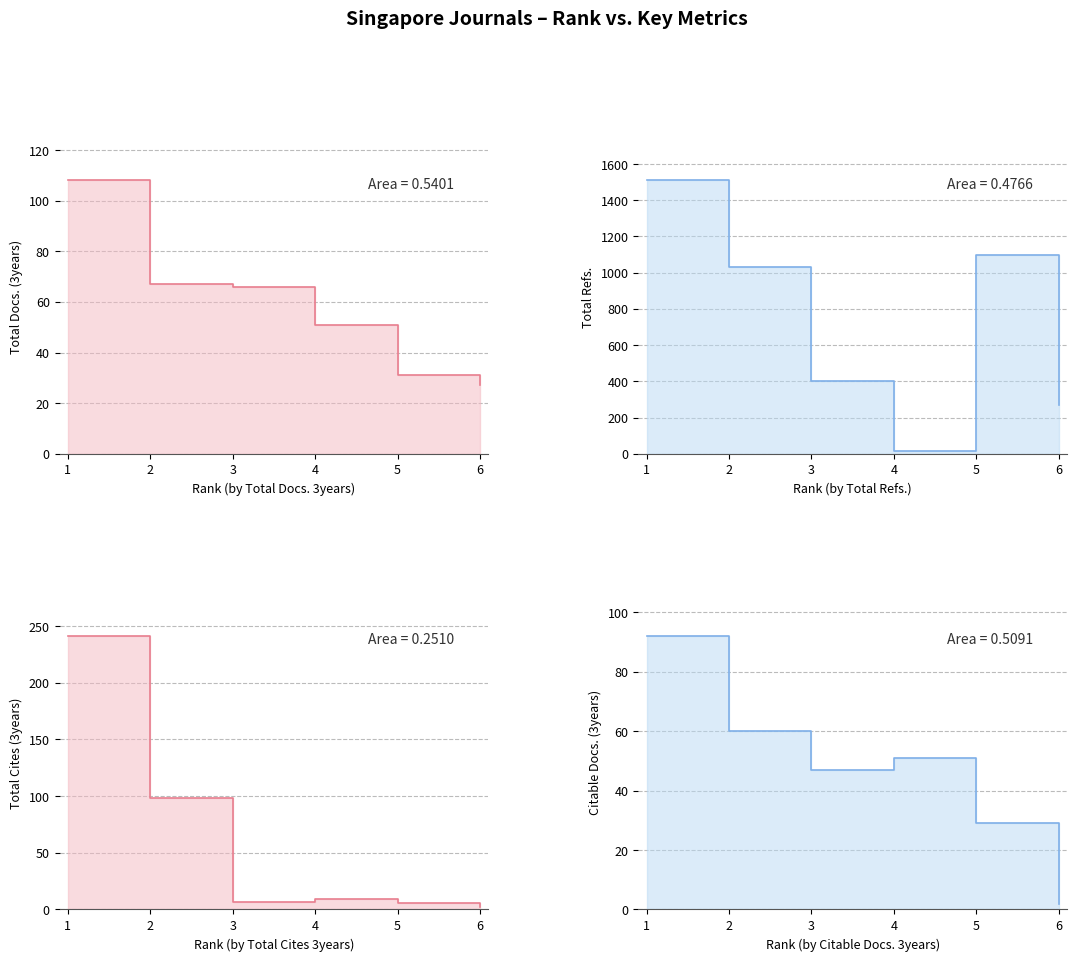

Rank the categories by Citable Docs. (3years) value from highest to lowest.

1, 2, 4, 3, 5, 6